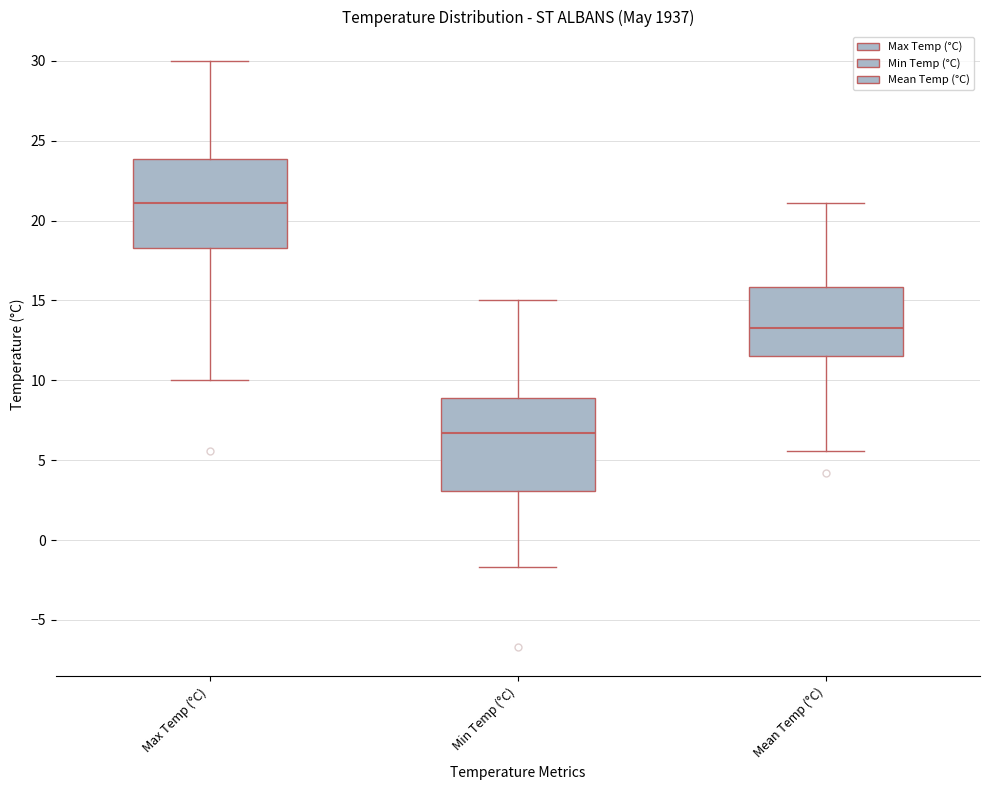

Which box's median line is the highest?

Max Temp (°C)